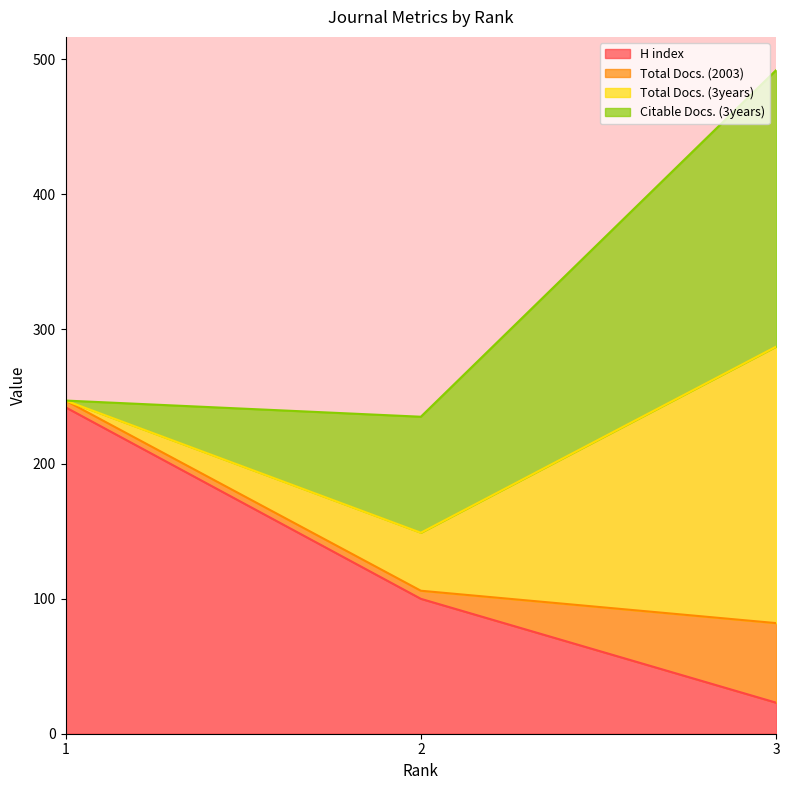

How many lines are shown in the chart?

4